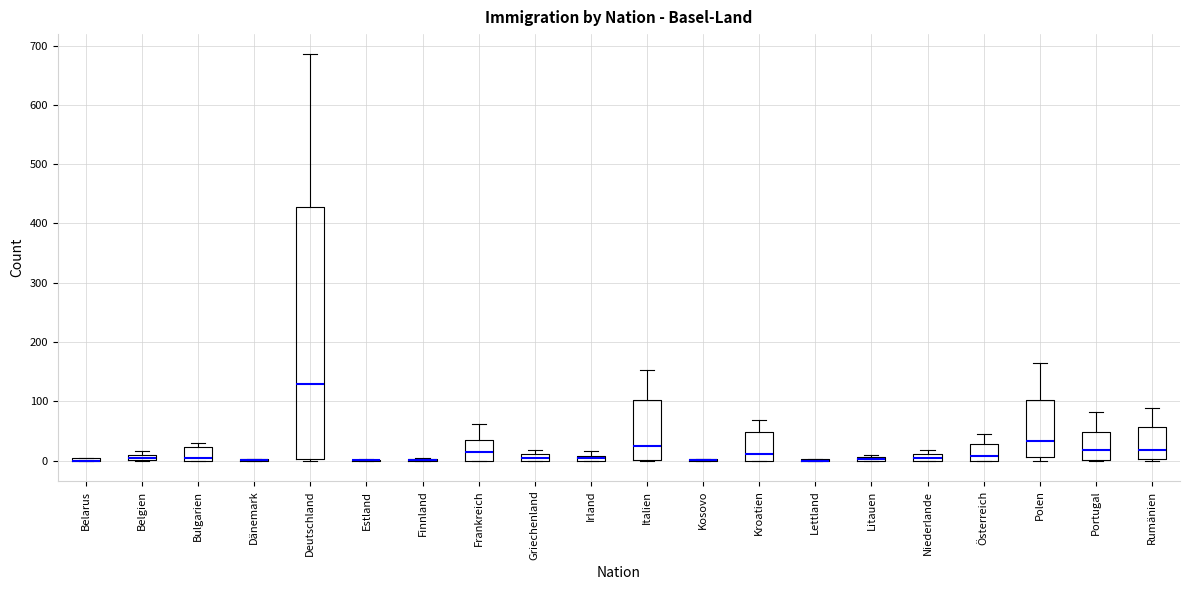

Which box is the tallest, from its lower edge to its upper edge?

Deutschland